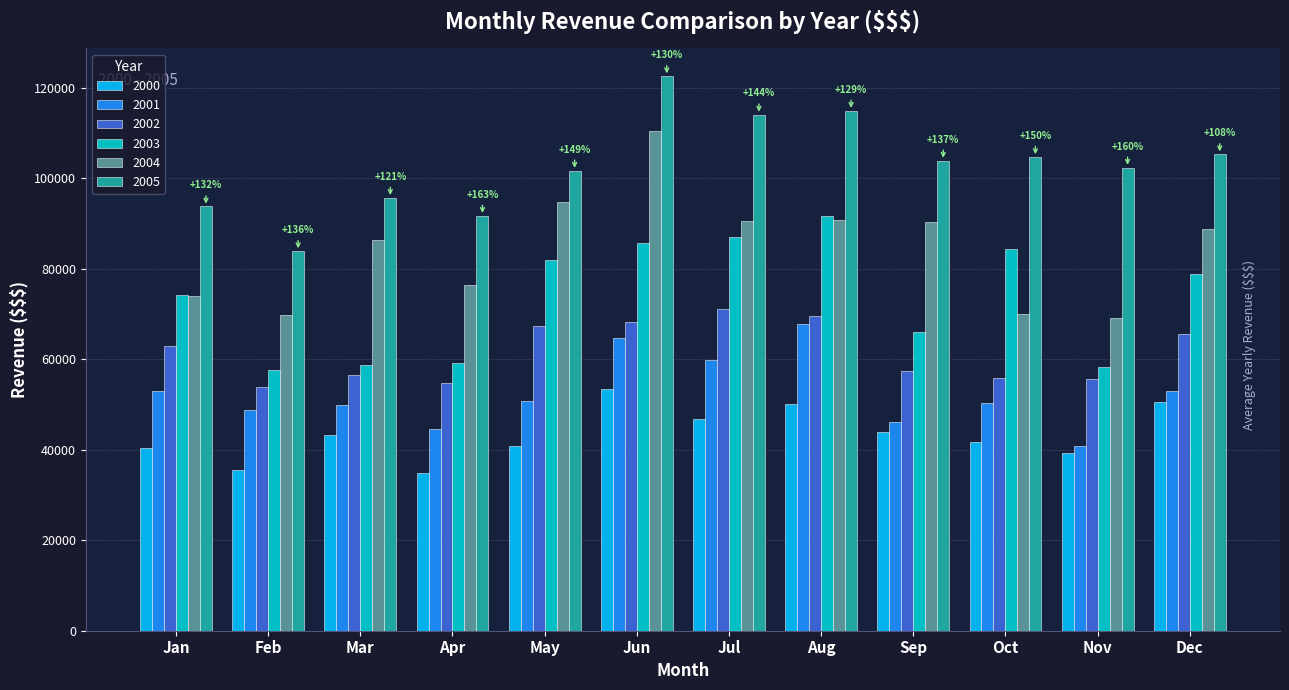

What is the sum of all 2000 values?

521049.9